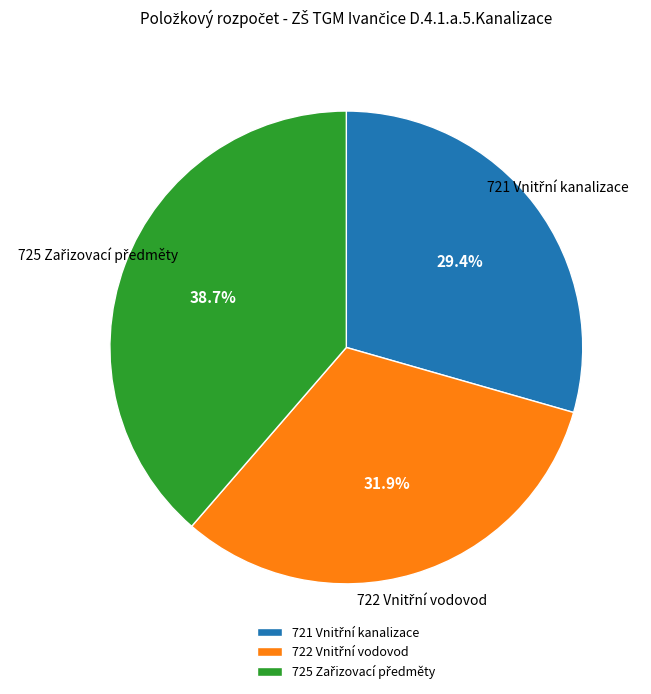

Count the number of slices in the pie.

3